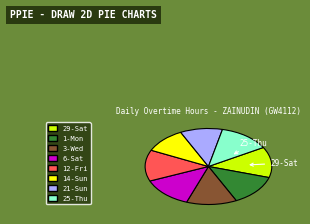

Is there any slice that represents more than half of the pie?

No